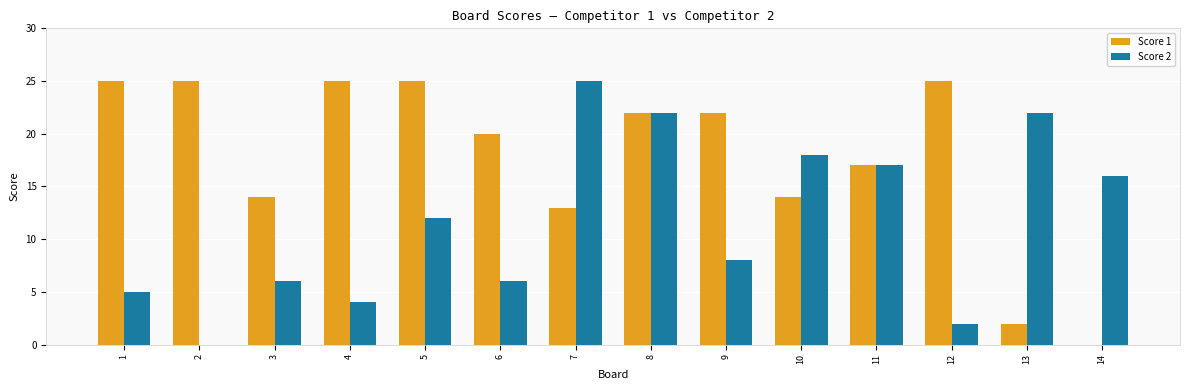

At which category is the sum across all series the highest?

8